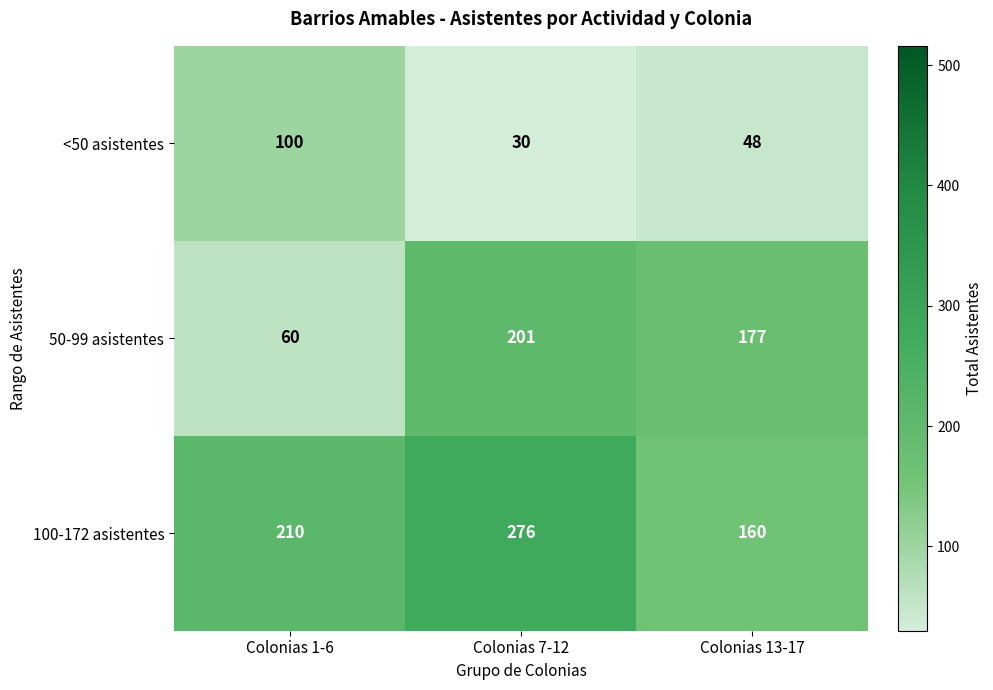

Which series changed the most between Colonias 7-12 and Colonias 13-17?

100-172 asistentes